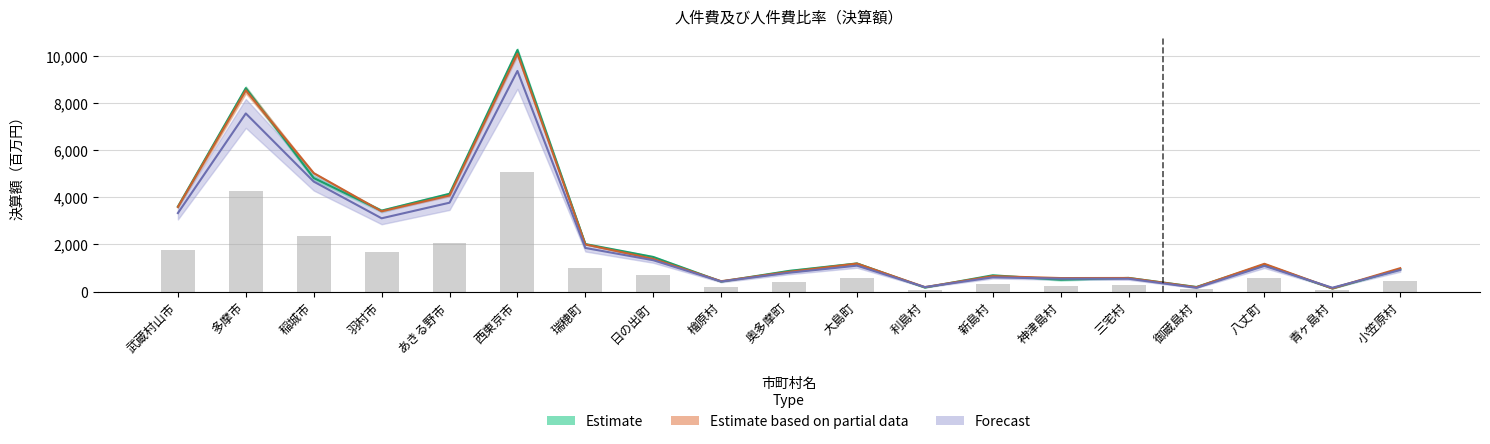

What is the spread (max minus min) of values at あきる野市?

379.3